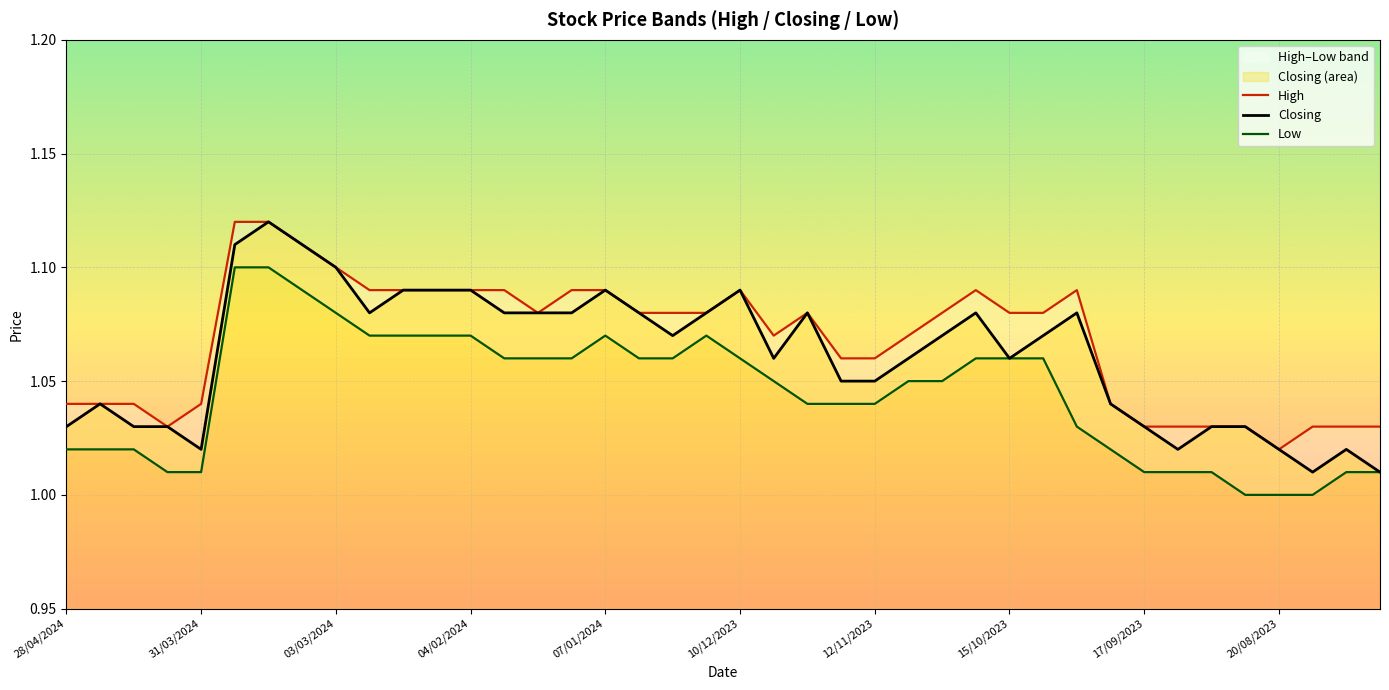

Reading left to right, what are all the values shown in this chart?

High: 1.0	1.0	1.0	1.0	1.0	1.1	1.1	1.1	1.1	1.1	1.1	1.1	1.1	1.1	1.1	1.1	1.1	1.1	1.1	1.1	1.1	1.1	1.1	1.1	1.1	1.1	1.1	1.1	1.1	1.1	1.1	1.0	1.0	1.0	1.0	1.0	1.0	1.0	1.0	1.0
Closing: 1.0	1.0	1.0	1.0	1.0	1.1	1.1	1.1	1.1	1.1	1.1	1.1	1.1	1.1	1.1	1.1	1.1	1.1	1.1	1.1	1.1	1.1	1.1	1.1	1.1	1.1	1.1	1.1	1.1	1.1	1.1	1.0	1.0	1.0	1.0	1.0	1.0	1.0	1.0	1.0
Low: 1.0	1.0	1.0	1.0	1.0	1.1	1.1	1.1	1.1	1.1	1.1	1.1	1.1	1.1	1.1	1.1	1.1	1.1	1.1	1.1	1.1	1.1	1.0	1.0	1.0	1.1	1.1	1.1	1.1	1.1	1.0	1.0	1.0	1.0	1.0	1.0	1.0	1.0	1.0	1.0